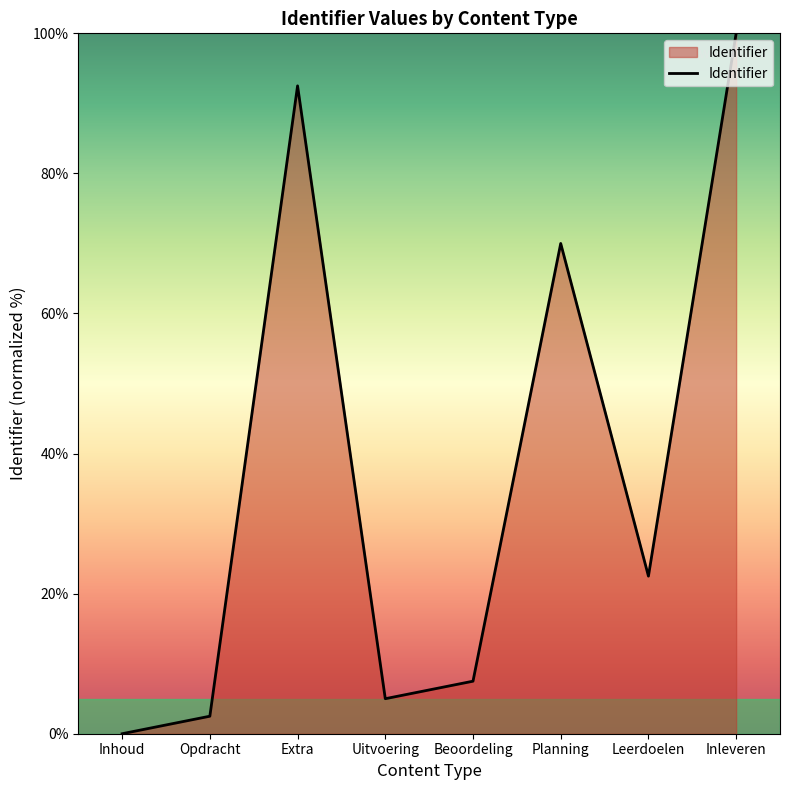

List the labels in order of value, smallest first.

Inhoud, Opdracht, Uitvoering, Beoordeling, Leerdoelen, Planning, Extra, Inleveren